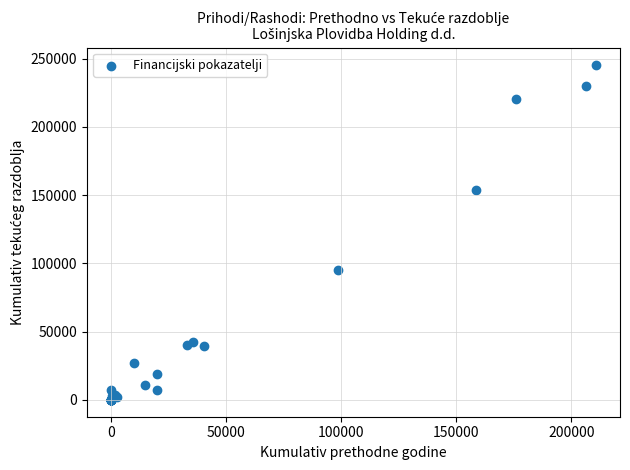

What Y value in the scatter plot is closest to 122867?

95310